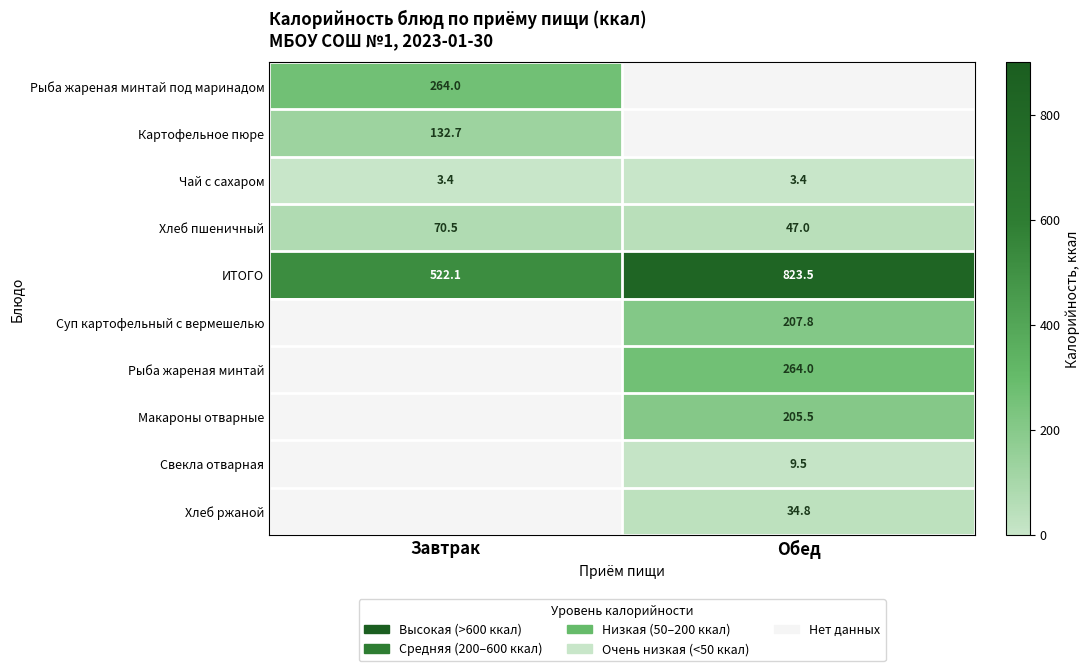

True or false: Рыба жареная минтай под маринадом has a value of 264.0 at Завтрак.

True